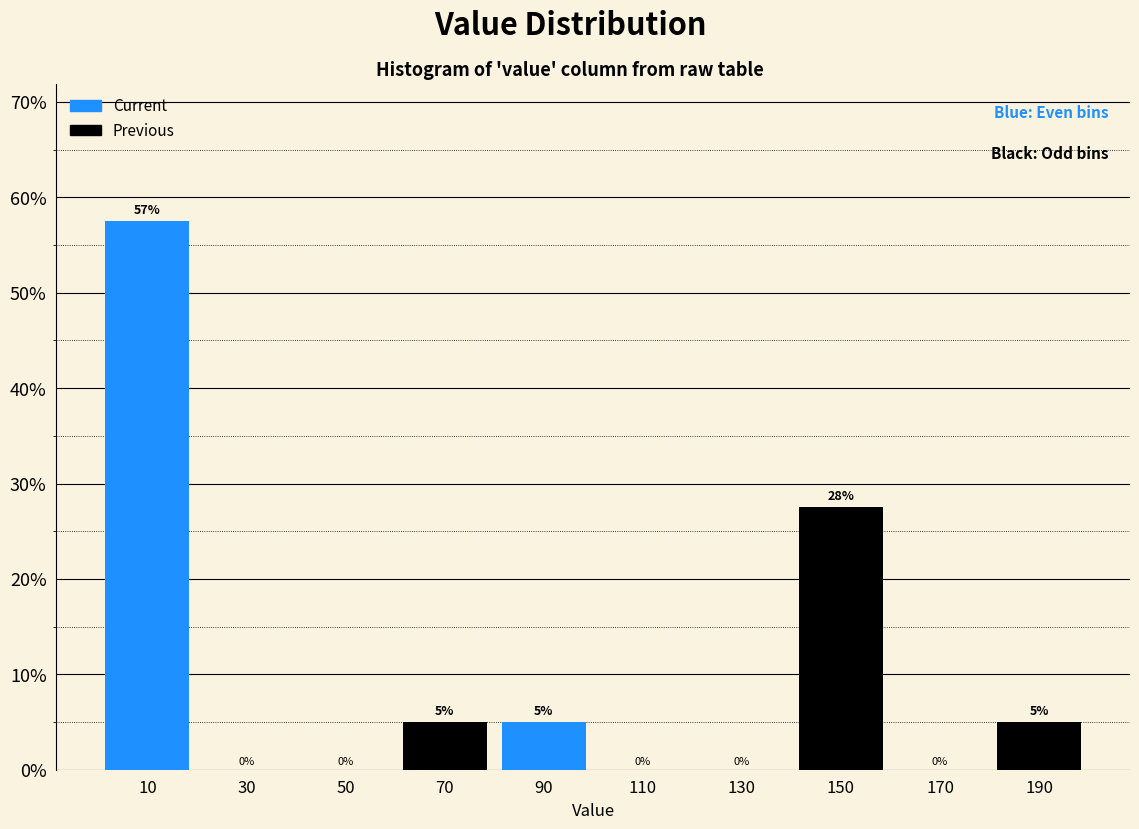

What is the highest value of the Current series?

57.5